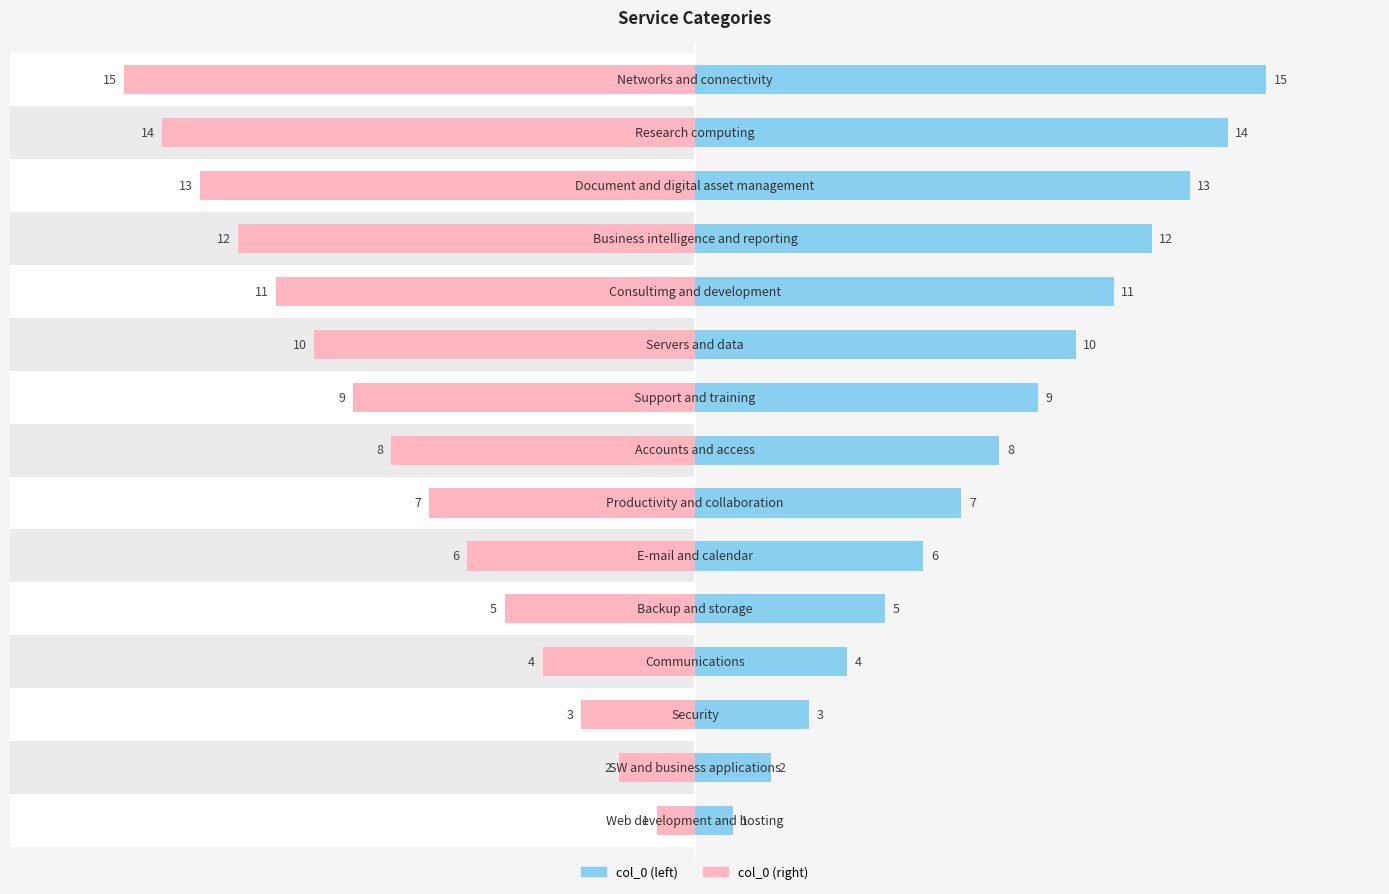

How many data points in col_0 (right) are less than -8?

7